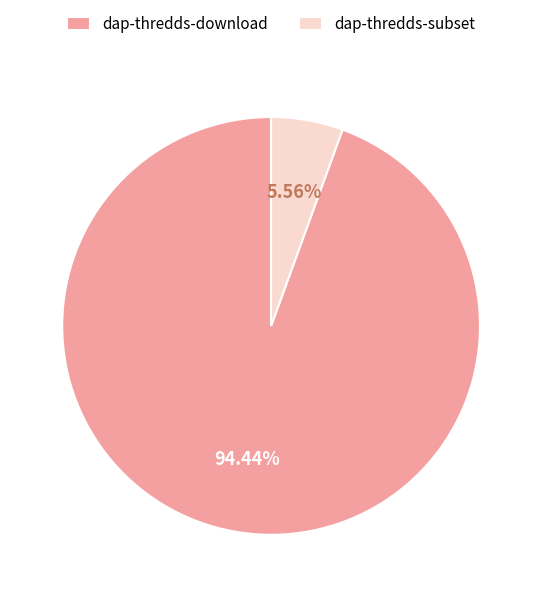

Rank the categories by value from lowest to highest.

dap-thredds-subset, dap-thredds-download